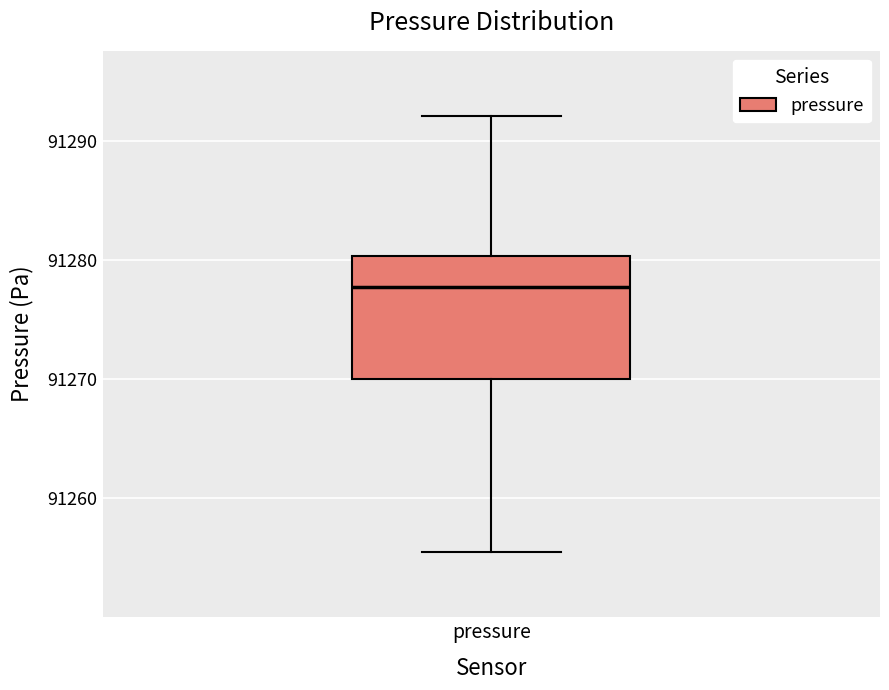

Read this box plot against the y-axis: the position of the median line, the range covered by the box, and the ends of both whiskers. The values are not printed on the chart, so give them approximately, as read against the axis.

median 91278, box 91270 to 91280, whiskers 91256 to 91292